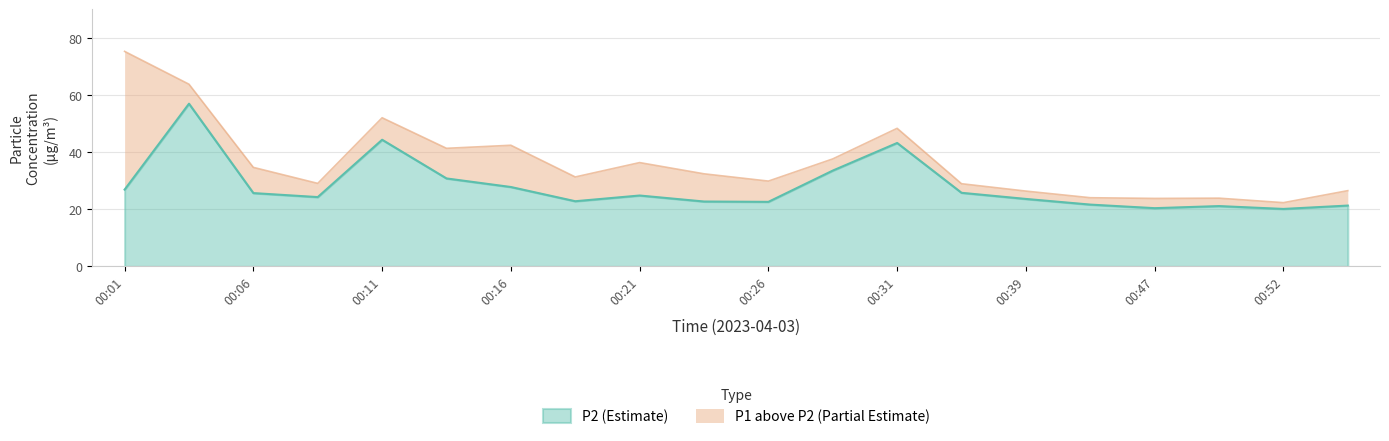

Reading left to right, extract all data points from this chart.

P1: 75.3	63.8	34.7	29.1	52.1	41.4	42.5	31.4	36.4	32.5	29.9	37.7	48.4	29.0	26.4	24.1	23.8	23.9	22.4	26.6
P2: 26.9	57.0	25.7	24.3	44.4	30.8	27.8	22.9	24.9	22.8	22.6	33.6	43.2	25.8	23.6	21.7	20.4	21.1	20.1	21.3